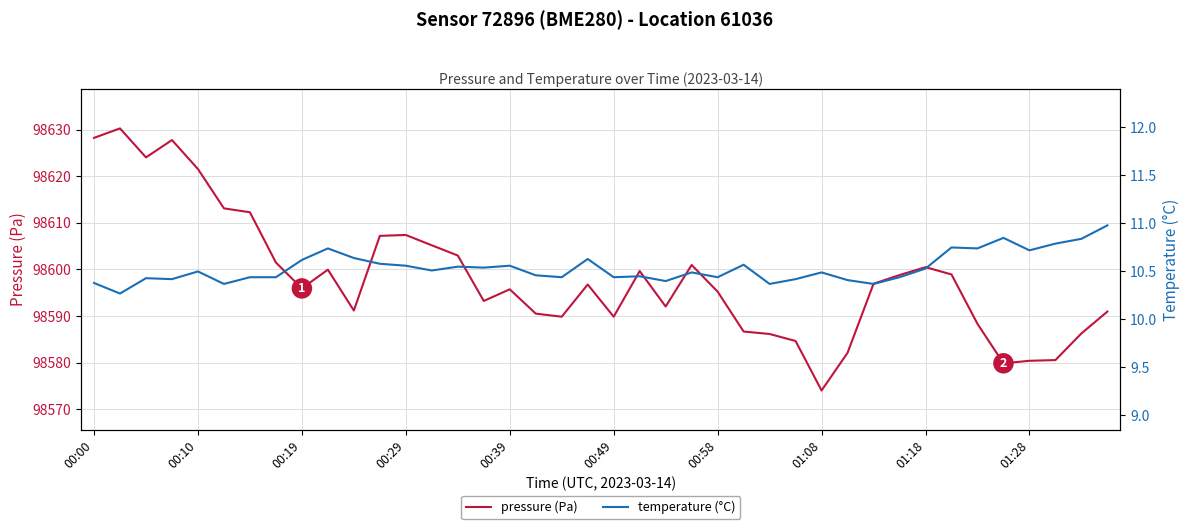

True or false: pressure (Pa) and temperature (°C) cross at least once.

False